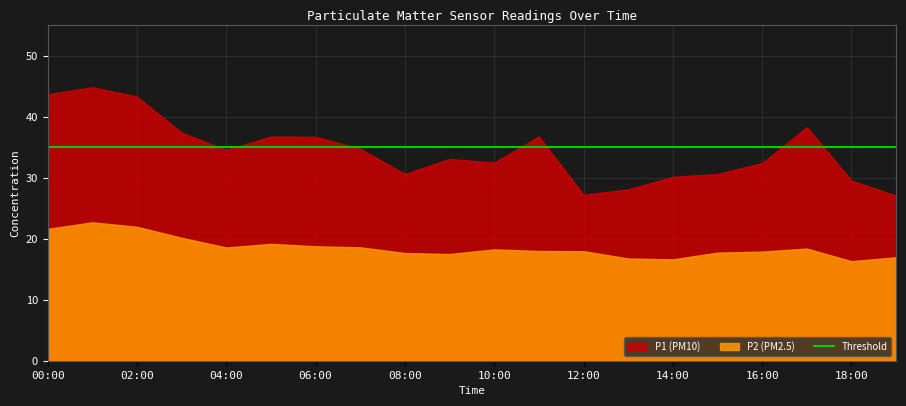

What is the total value across all series at 06:00?

55.5